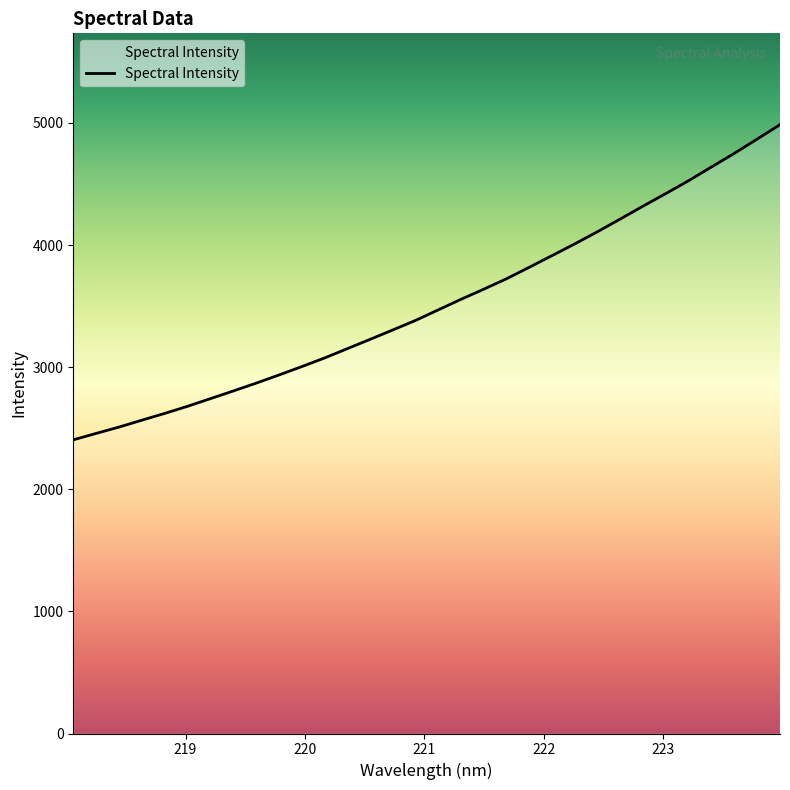

What is the maximum value shown in the chart?

4986.1